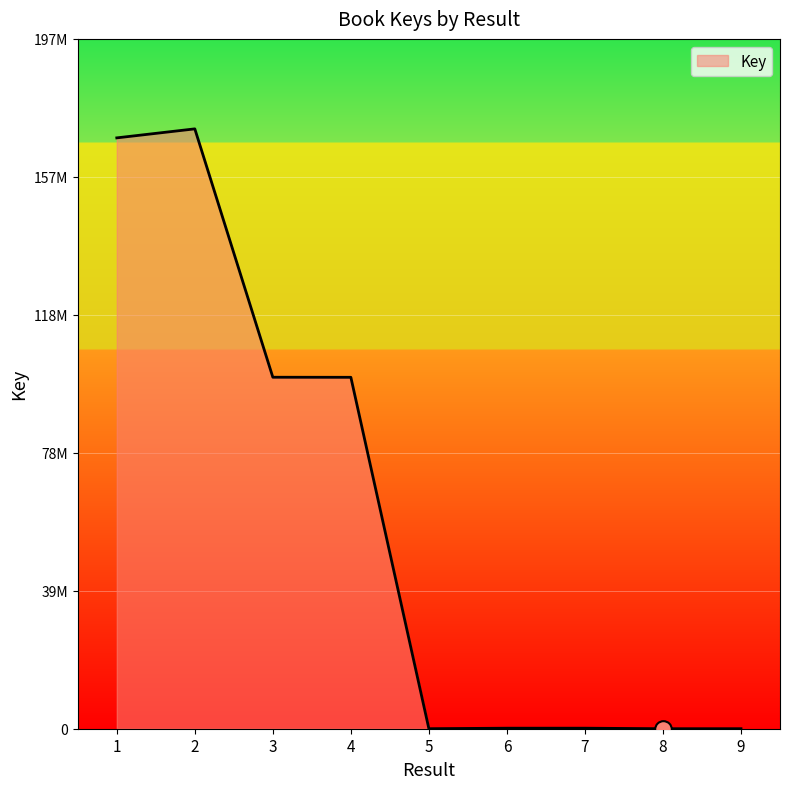

How many interior local valleys (lower than both neighbors) does the data have?

2